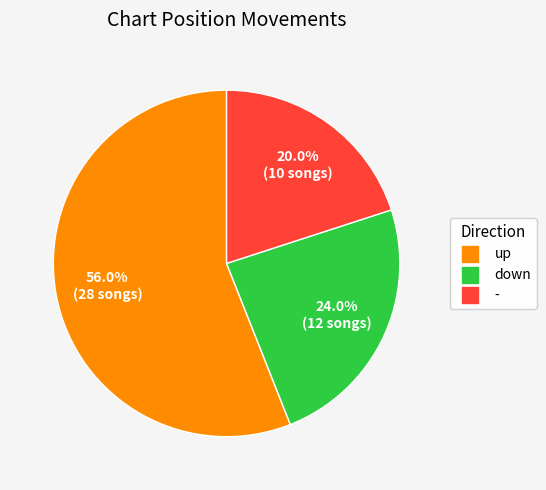

How many segments does this pie chart have?

3